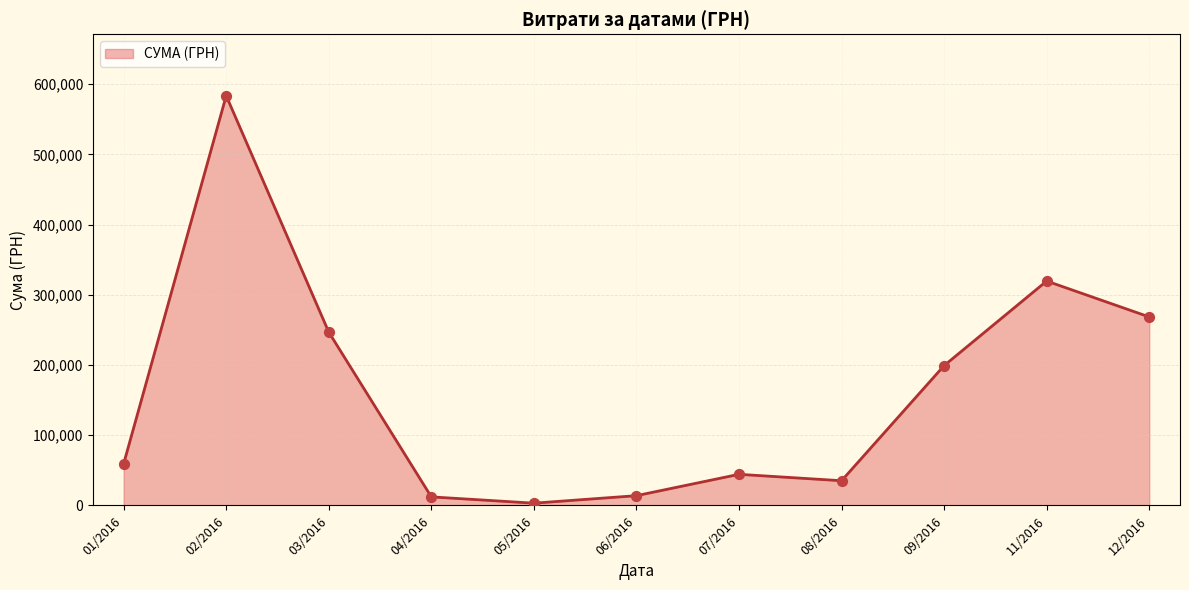

Approximately how many times larger is the value at 12/2016 compared to 01/2016?

4.5